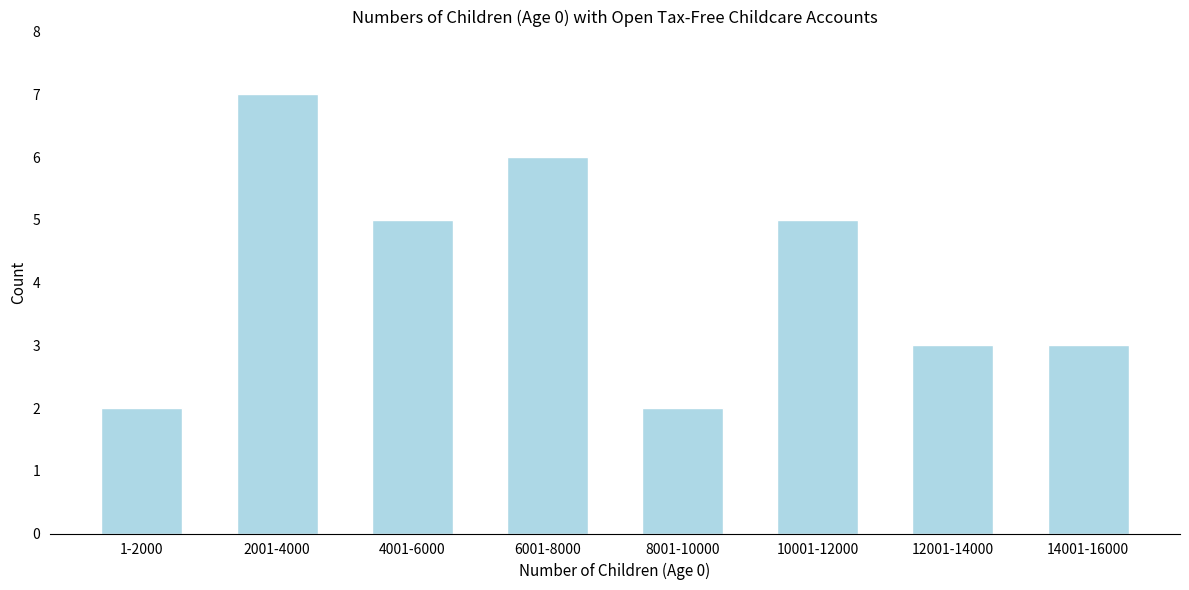

Reading right to left, list all the values displayed in this chart.

14001-16000=3	12001-14000=3	10001-12000=5	8001-10000=2	6001-8000=6	4001-6000=5	2001-4000=7	1-2000=2